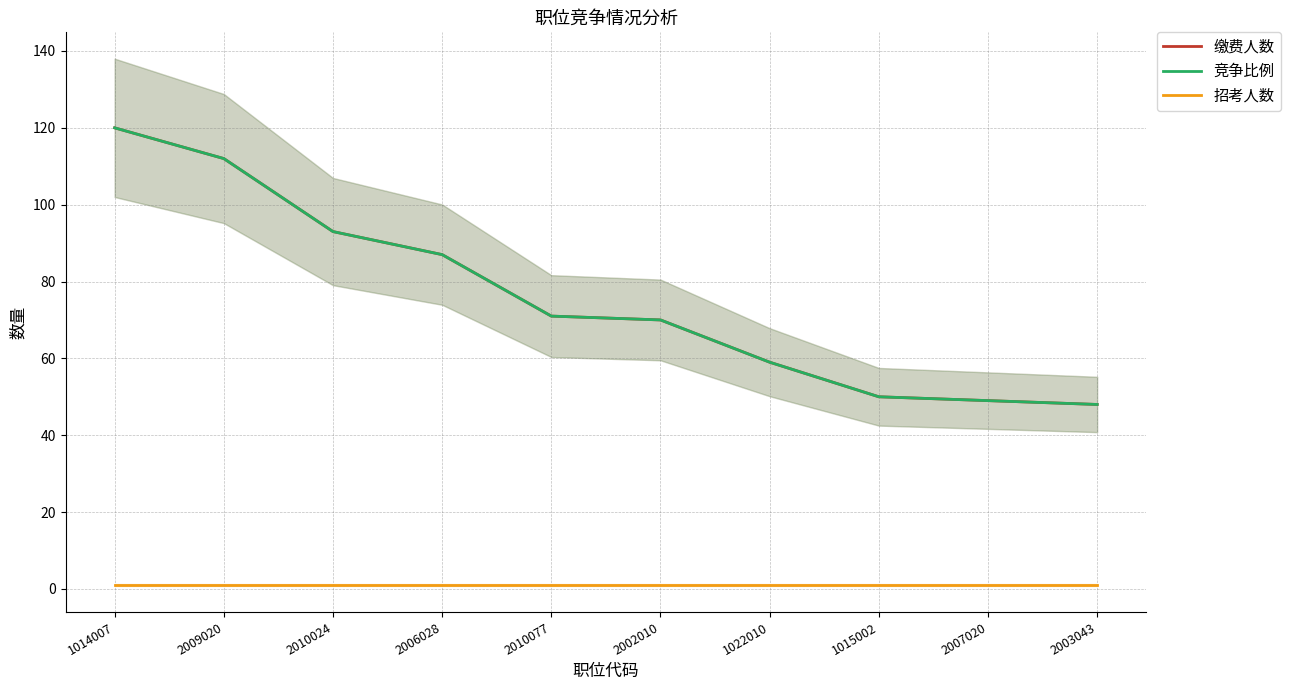

What is the sum of all 缴费人数 values?

759